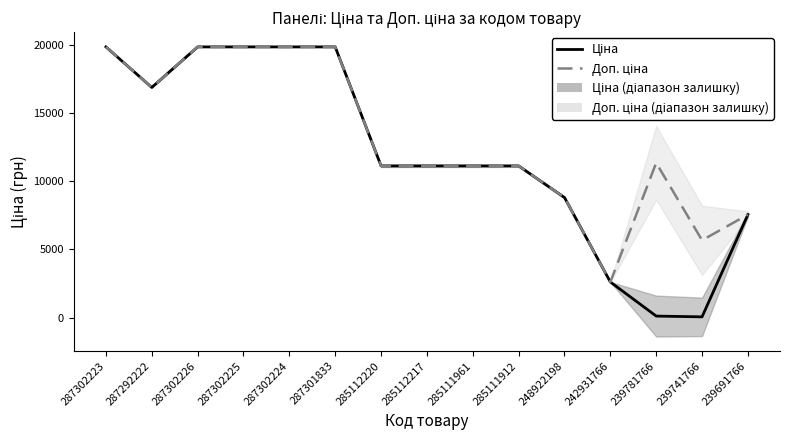

What value does the Ціна series have at 285112220?

11113.6